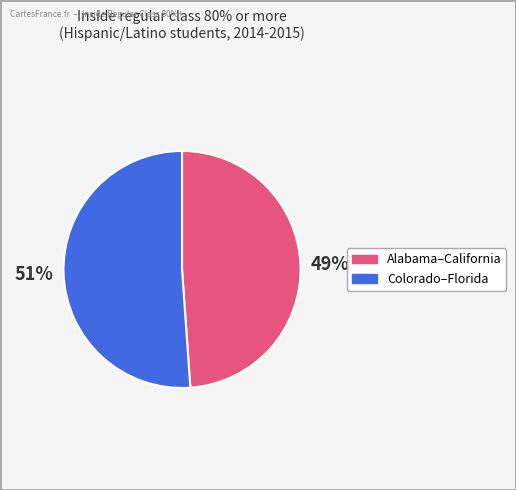

To the nearest percent, what is the average slice percentage?

50%